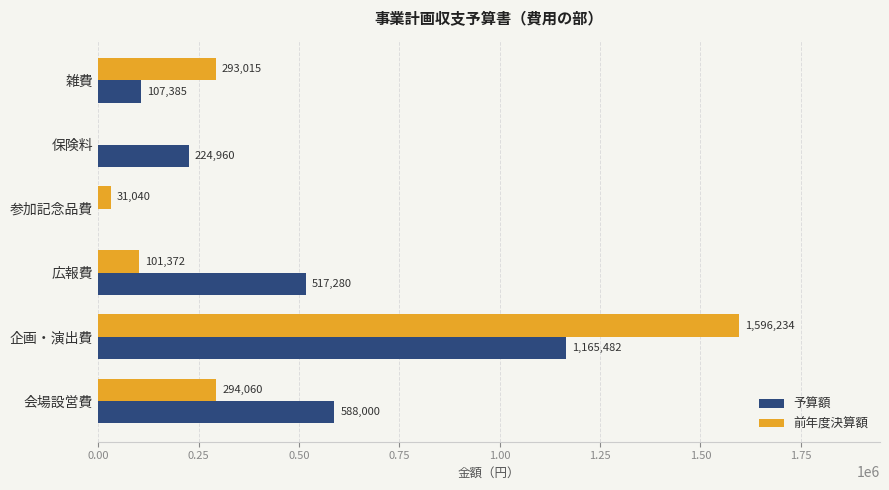

The value of 前年度決算額 at 会場設営費 is 294060. True or false?

True